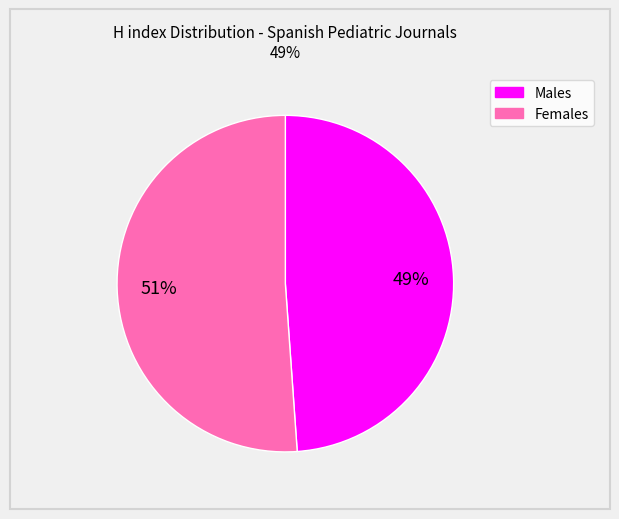

Is there any slice that represents more than half of the pie?

Yes